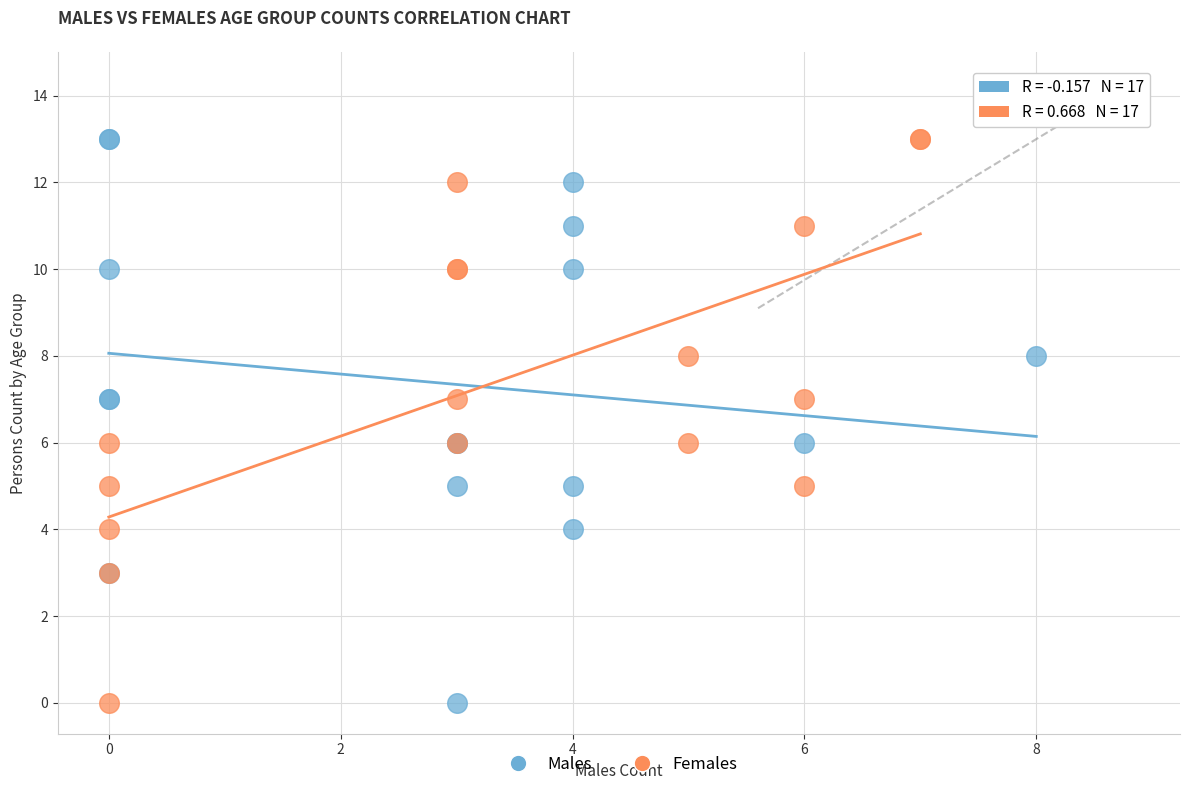

What are all the series names shown in the legend?

Males, Females